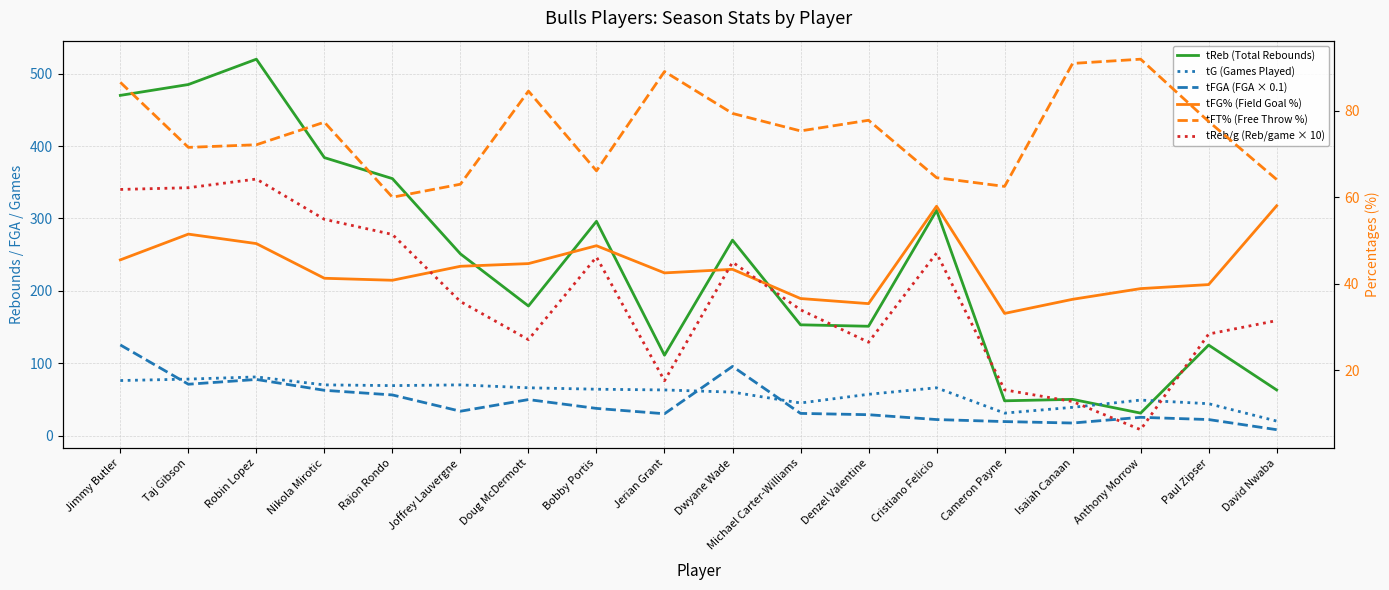

How many data points in tFGA (FGA × 0.1) are less than 33?

9